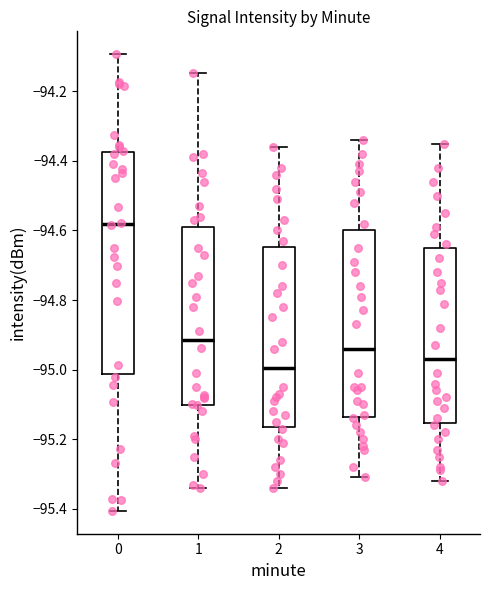

Where is the lower edge of the box at x = 0 on the y-axis? The values are not printed on the chart, so give them approximately, as read against the axis.

-95.02